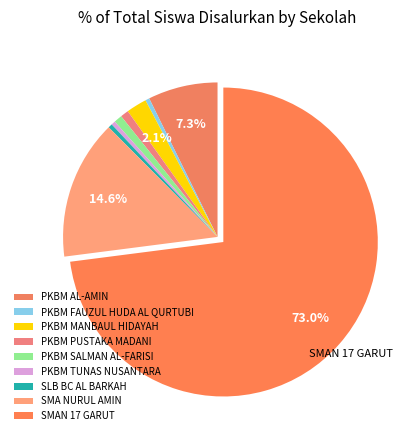

To the nearest percent, what is the difference between the largest and smallest slice percentages?

73%